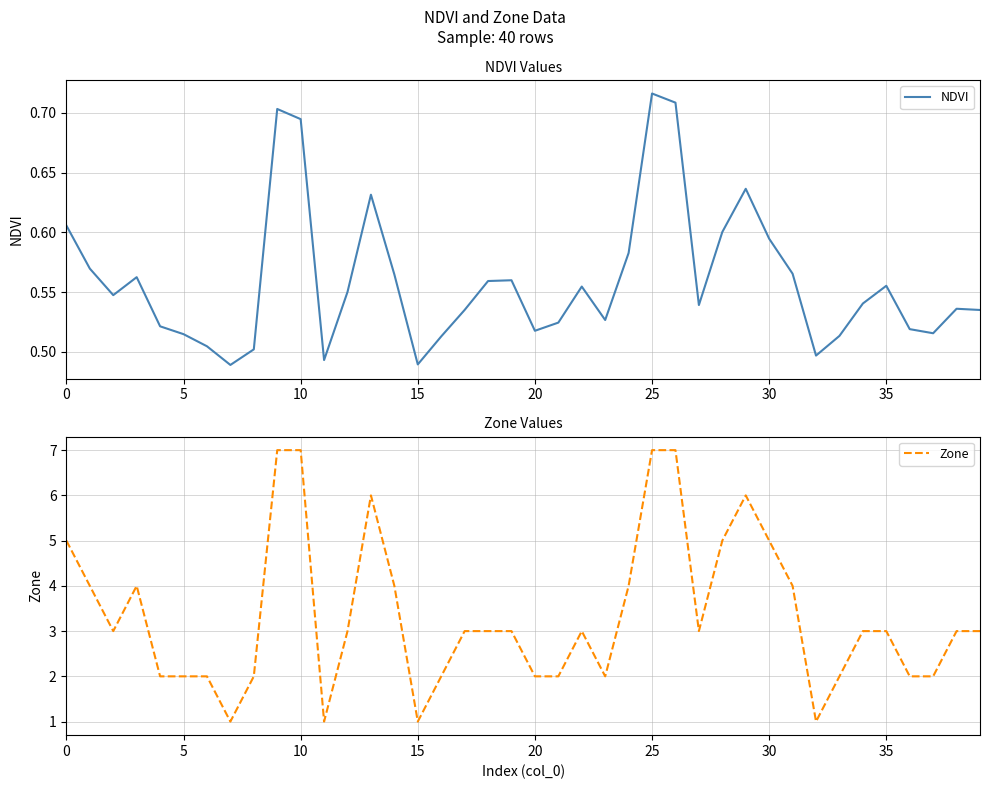

Reading left to right, what are all the values shown in this chart?

NDVI: 0.6	0.6	0.5	0.6	0.5	0.5	0.5	0.5	0.5	0.7	0.7	0.5	0.6	0.6	0.6	0.5	0.5	0.5	0.6	0.6	0.5	0.5	0.6	0.5	0.6	0.7	0.7	0.5	0.6	0.6	0.6	0.6	0.5	0.5	0.5	0.6	0.5	0.5	0.5	0.5
Zone: 5.0	4.0	3.0	4.0	2.0	2.0	2.0	1.0	2.0	7.0	7.0	1.0	3.0	6.0	4.0	1.0	2.0	3.0	3.0	3.0	2.0	2.0	3.0	2.0	4.0	7.0	7.0	3.0	5.0	6.0	5.0	4.0	1.0	2.0	3.0	3.0	2.0	2.0	3.0	3.0